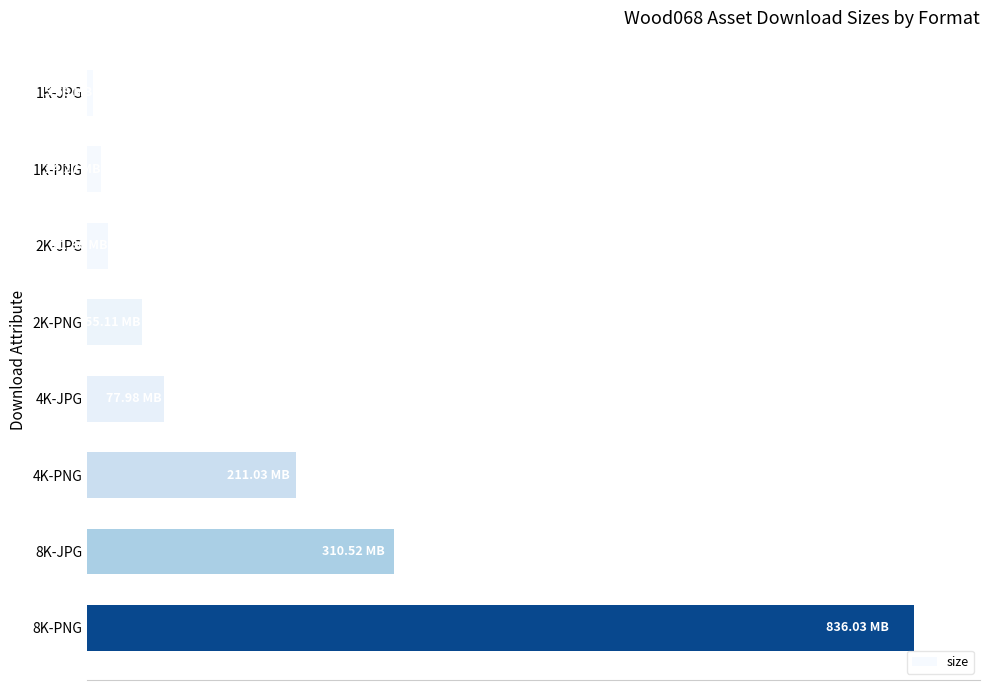

What is the sum of all values?

1606412527